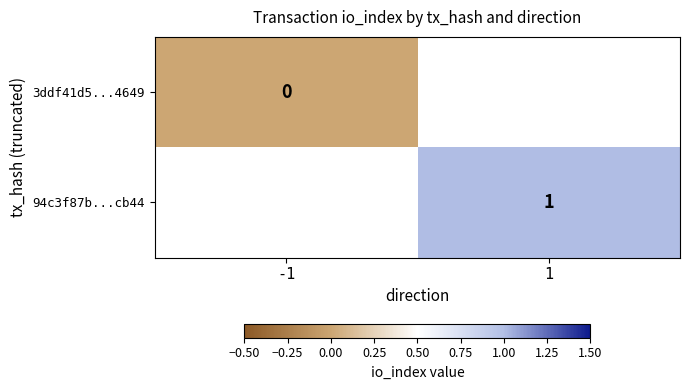

True or false: 94c3f87b...cb44 has a value of 1 at 1.

True